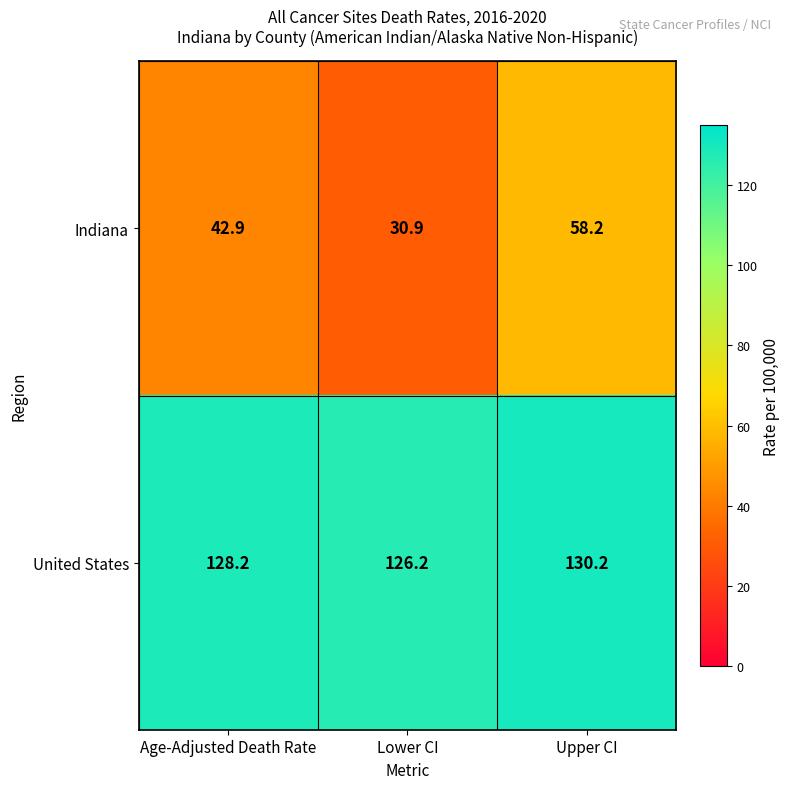

Reading left to right, list all the values displayed in this chart.

Indiana: Age-Adjusted Death Rate=42.9	Lower CI=30.9	Upper CI=58.2
United States: Age-Adjusted Death Rate=128.2	Lower CI=126.2	Upper CI=130.2